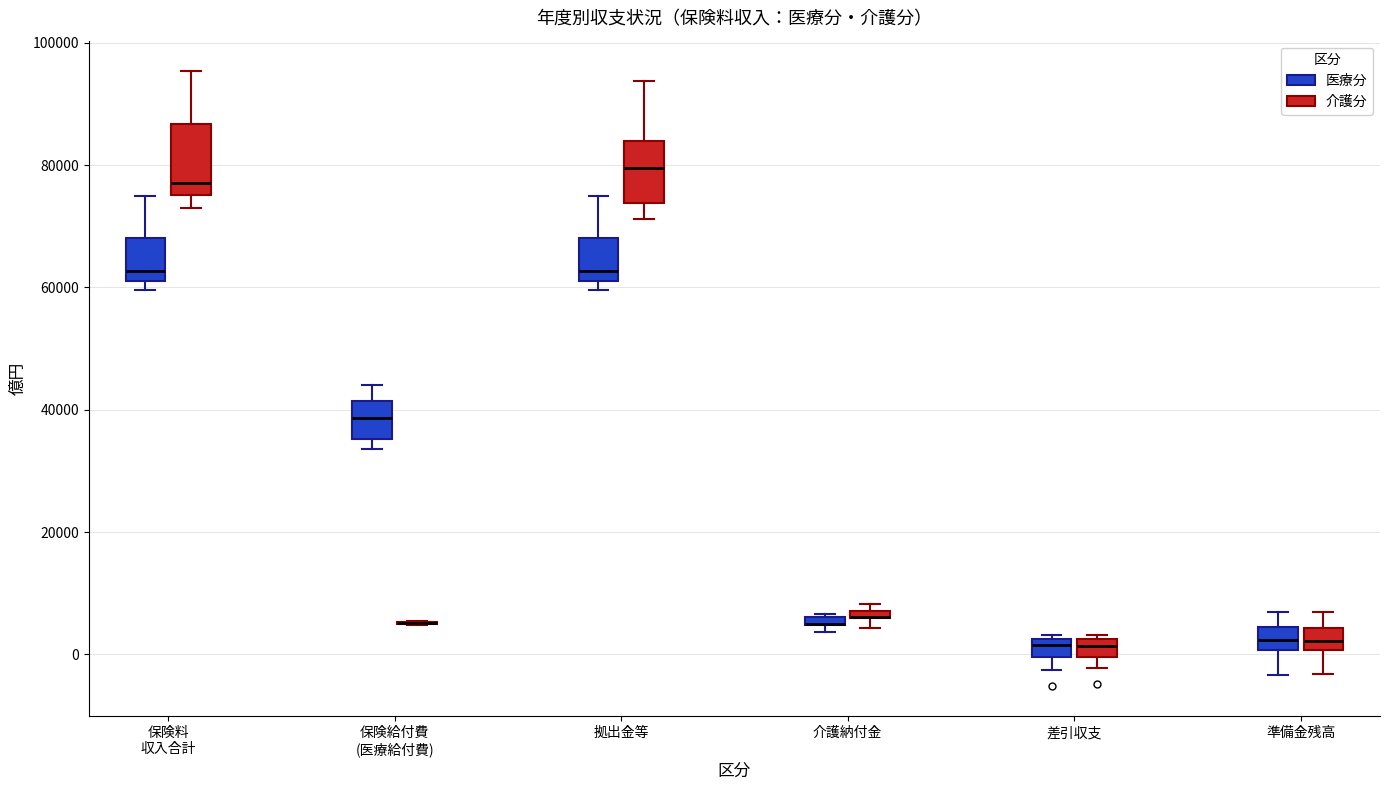

Where is the lower edge of the box for 保険料 収入合計 (医療分) on the y-axis? The values are not printed on the chart, so give them approximately, as read against the axis.

62000